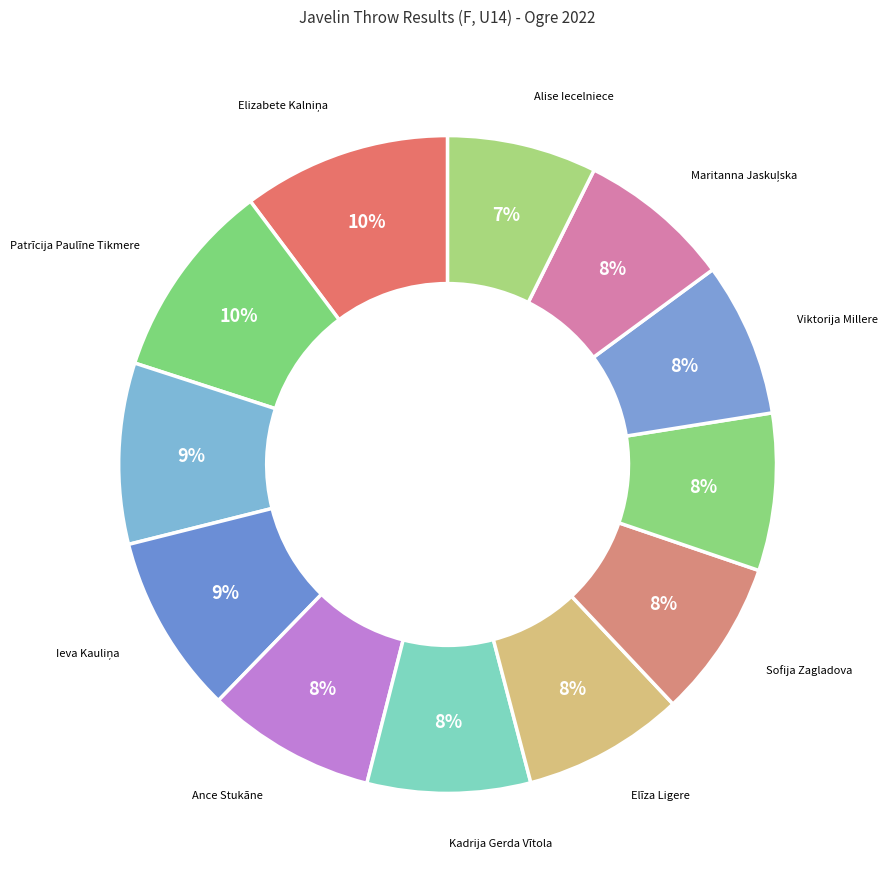

How many segments does this pie chart have?

12